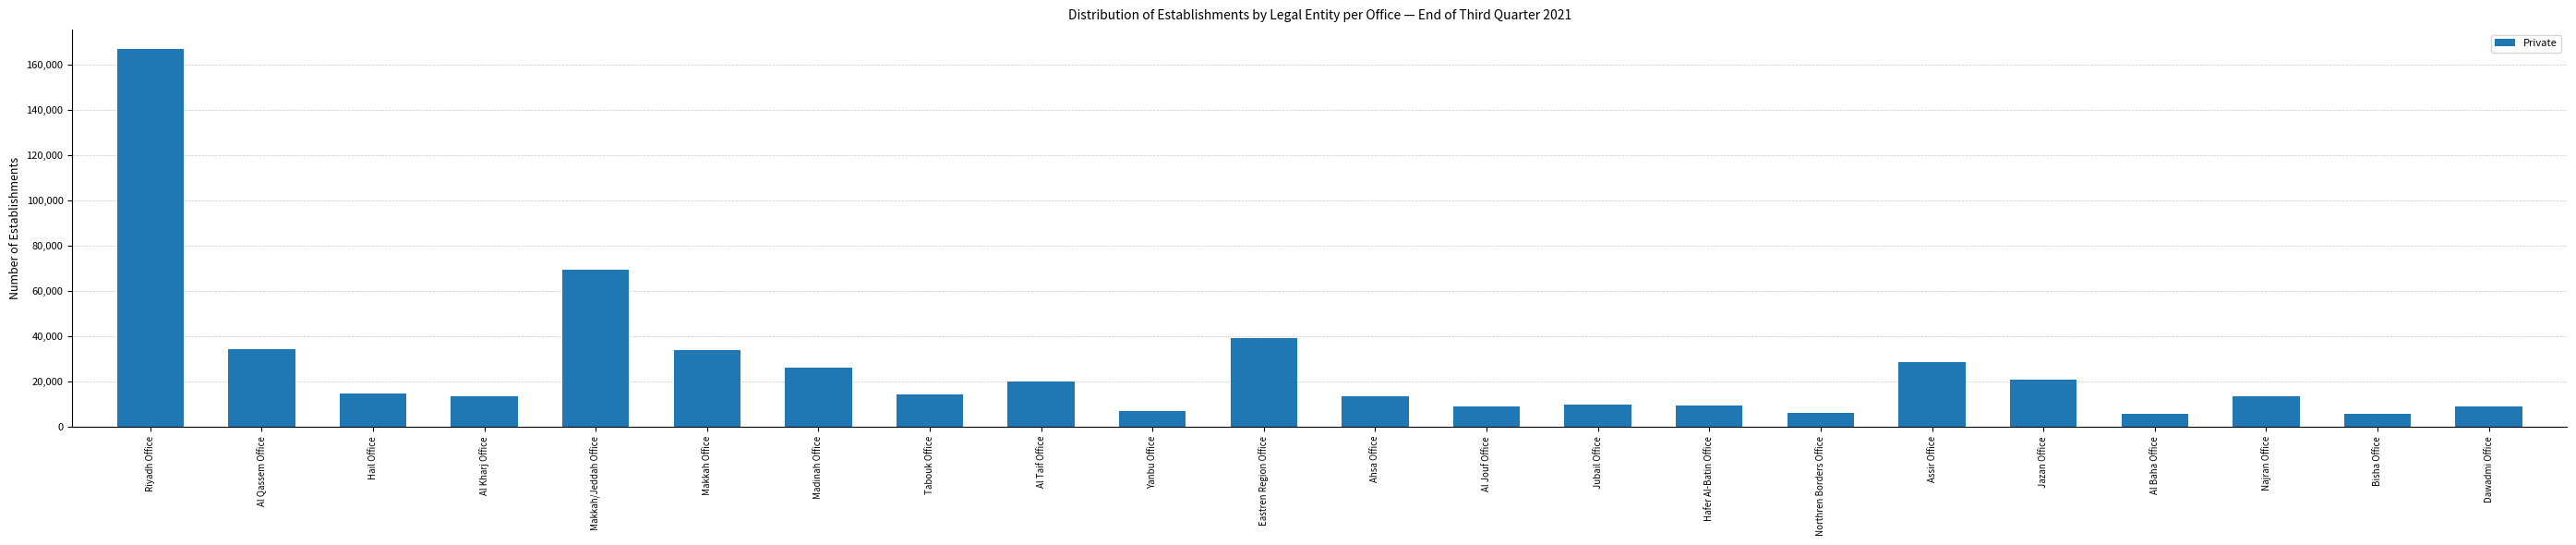

What is the smallest value displayed?

5808